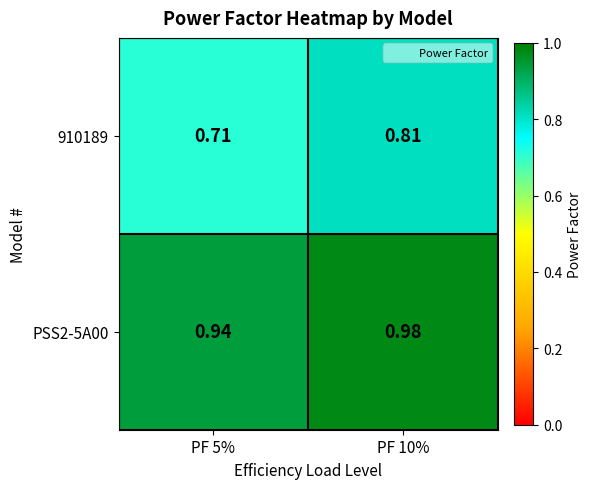

Is the value of PSS2-5A00 at PF 10% greater than the value of 910189 at PF 10%?

Yes